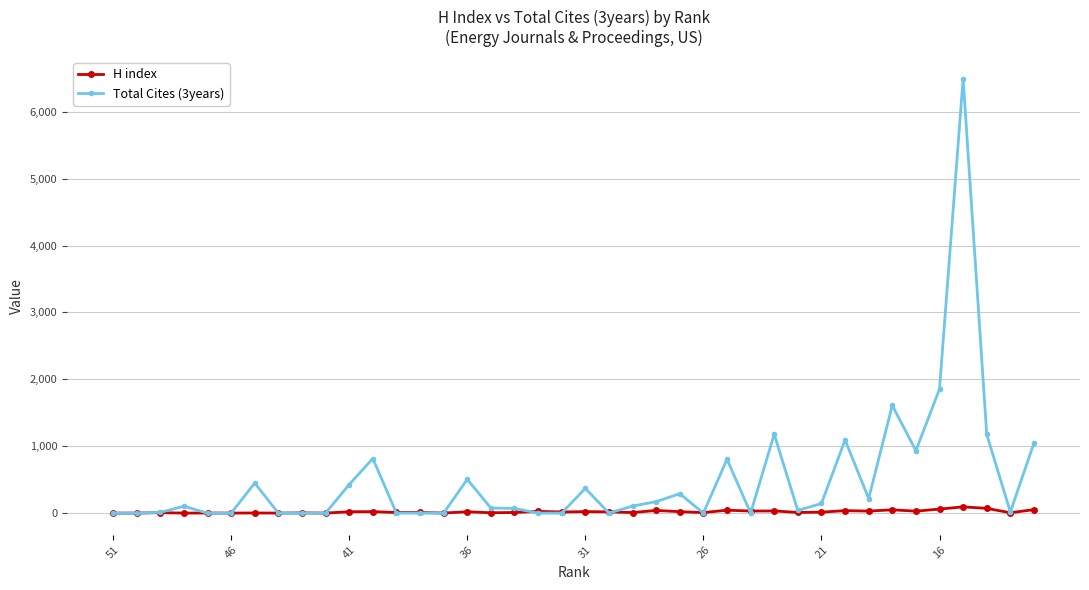

How many interior local valleys does the H index series have?

14